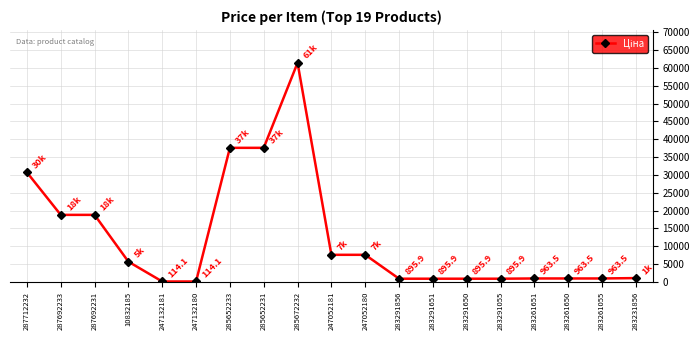

Is it true that the value at 247052180 is 7596.5?

True